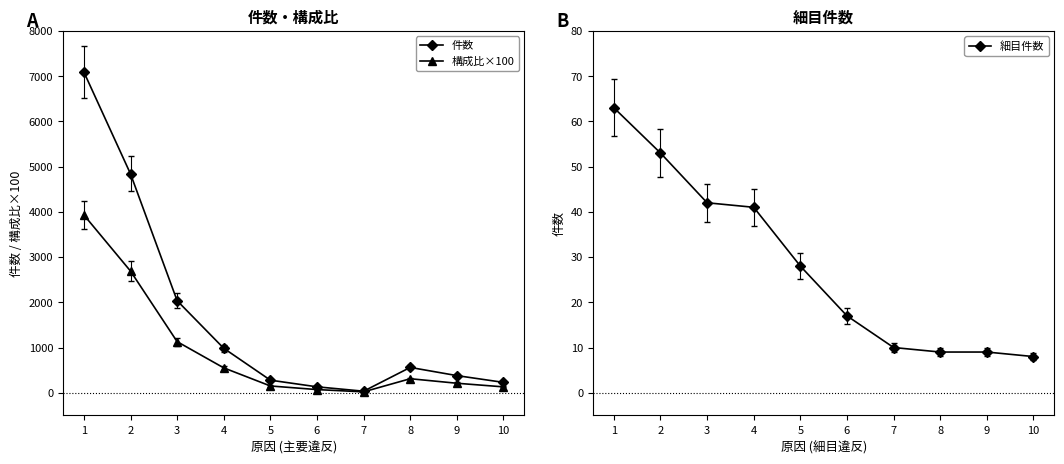

Reading right to left, list all the values displayed in this chart.

件数: 229.0	379.0	560.0	34.0	131.0	278.0	983.0	2035.0	4839.0	7090.0
構成比×100: 130.0	210.0	310.0	20.0	70.0	150.0	550.0	1130.0	2690.0	3930.0
細目件数: 8.0	9.0	9.0	10.0	17.0	28.0	41.0	42.0	53.0	63.0